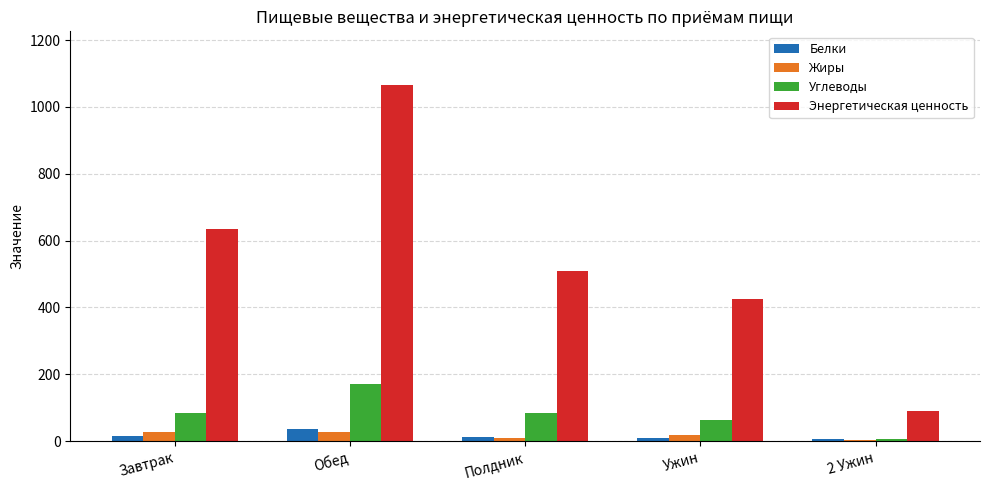

What value does the Углеводы series have at Полдник?

83.5